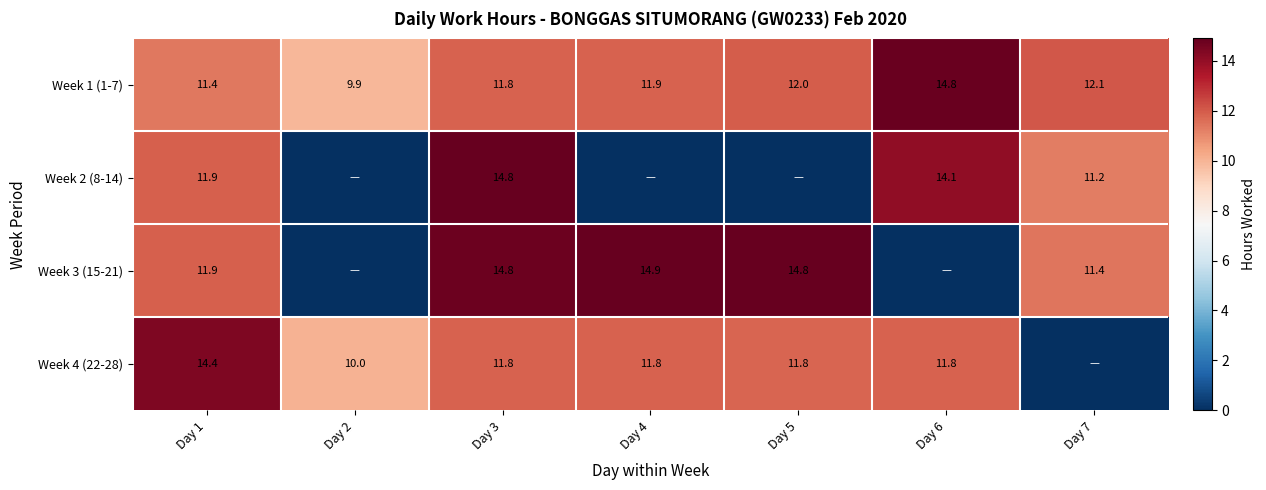

What is the difference between the highest and lowest values at Day 1?

3.0